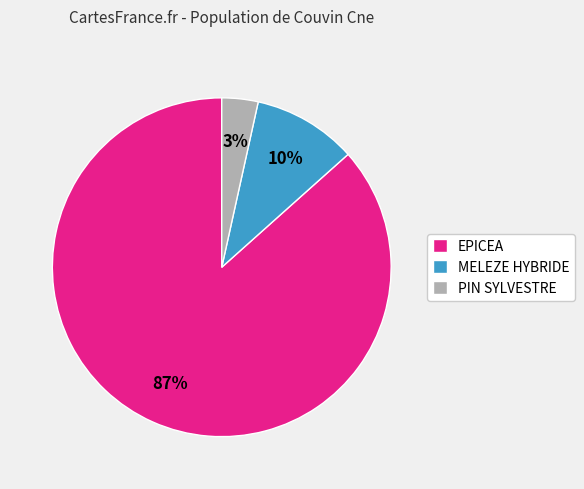

How many segments does this pie chart have?

3